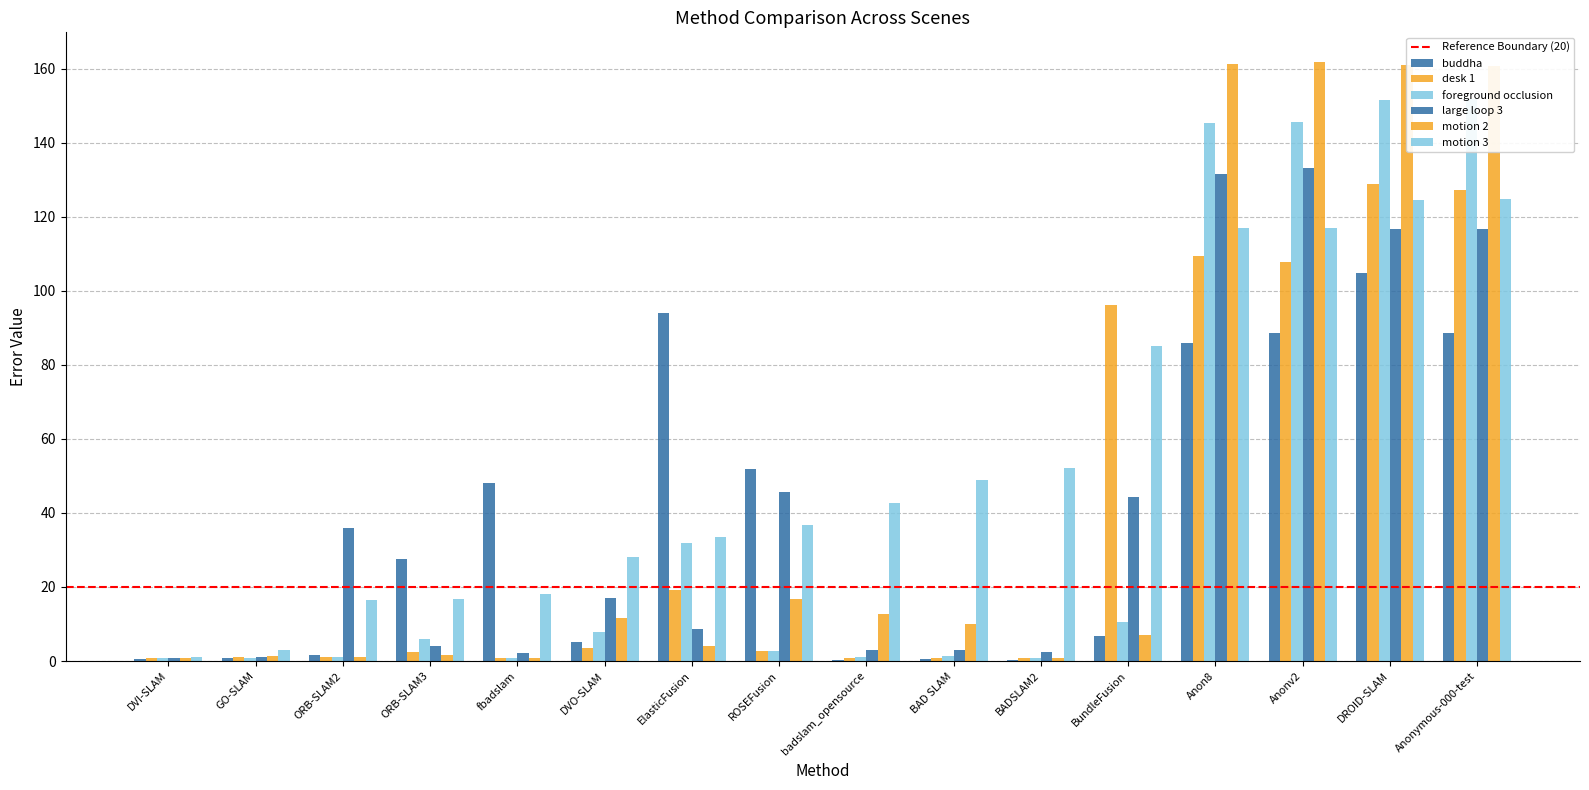

What is the minimum value for motion 3?

1.1